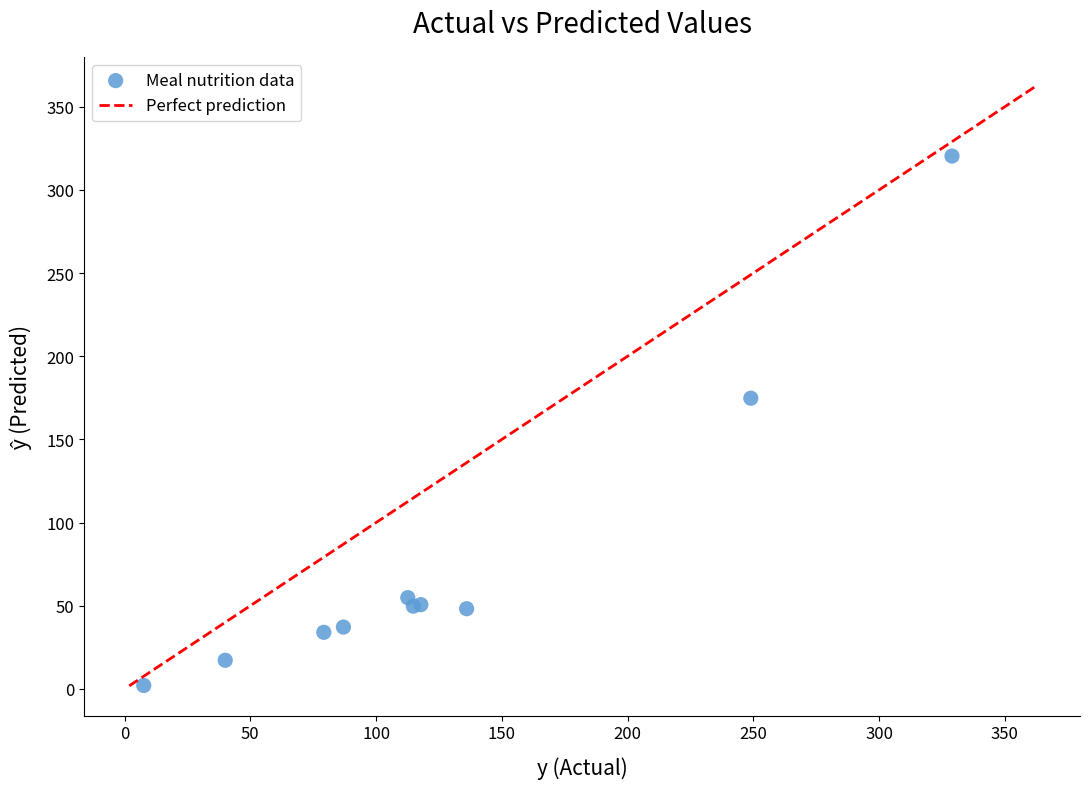

What Y value in the scatter plot is closest to 161?

174.8